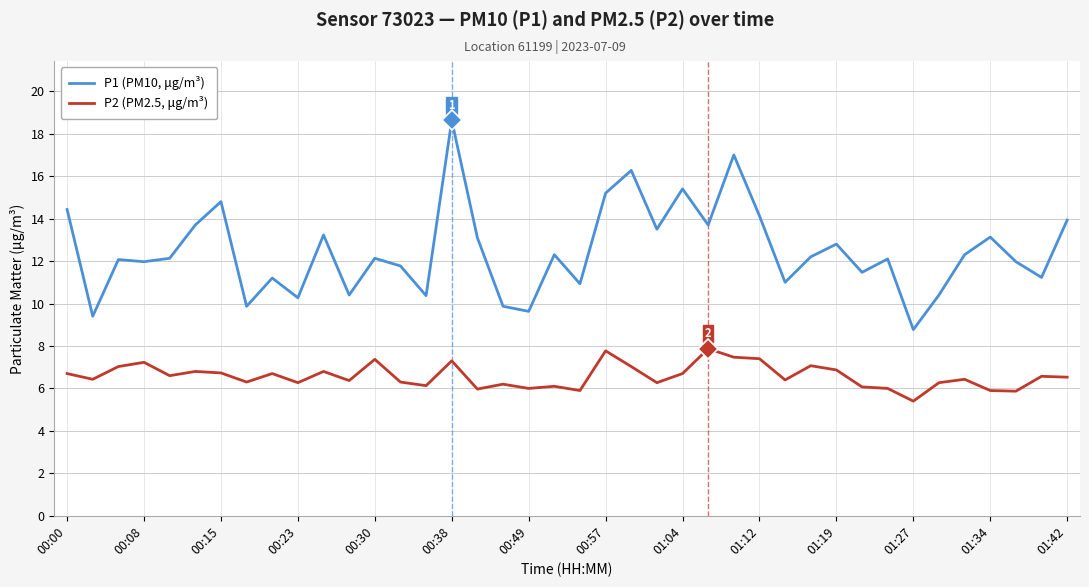

List the series in order of their overall mean, lowest first.

P2 (PM2.5, μg/m³), P1 (PM10, μg/m³)